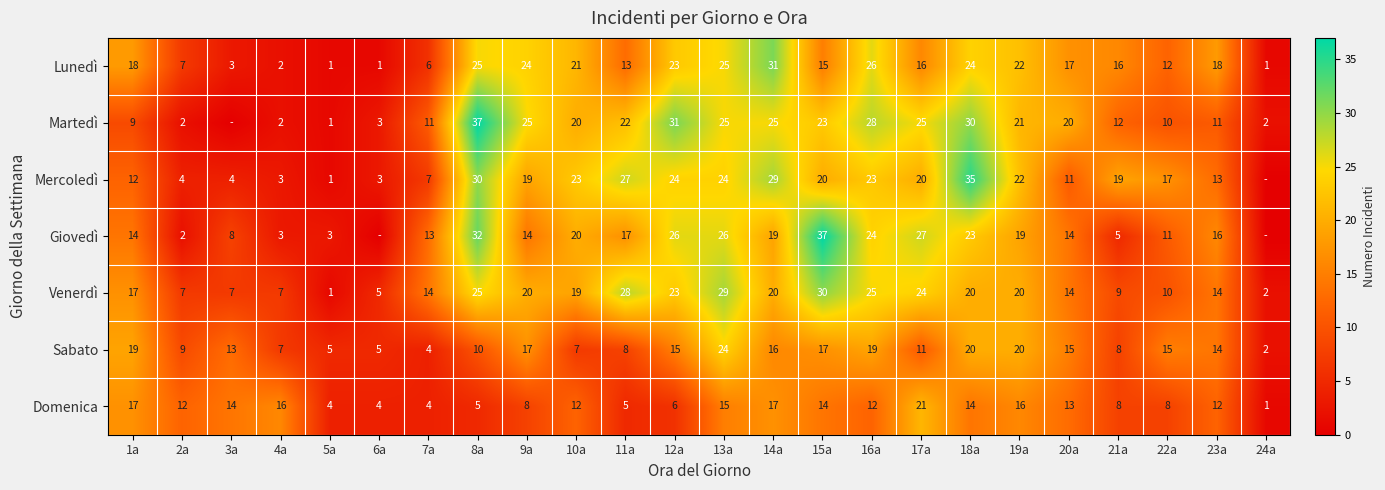

True or false: Mercoledì has a value of 7 at 20a.

False